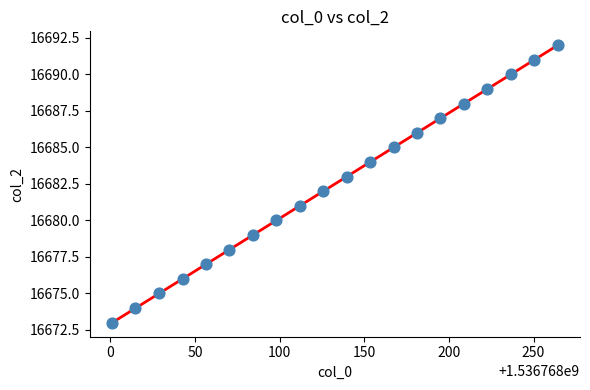

What is the range of Y values (max minus min)?

19